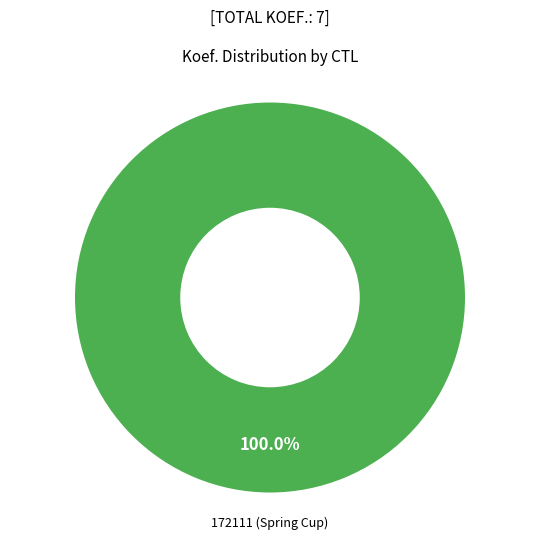

Count the number of slices in the pie.

1